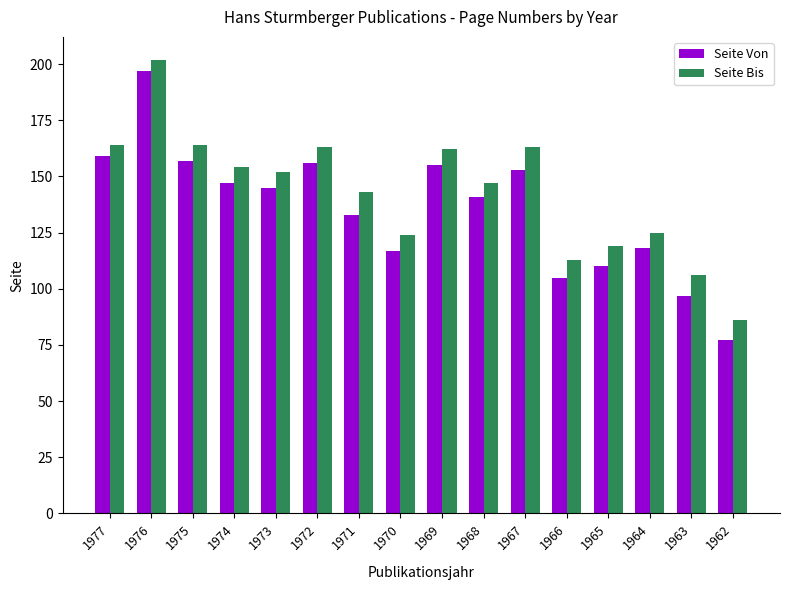

Between 1976 and 1966, which series saw the biggest shift?

Seite Von